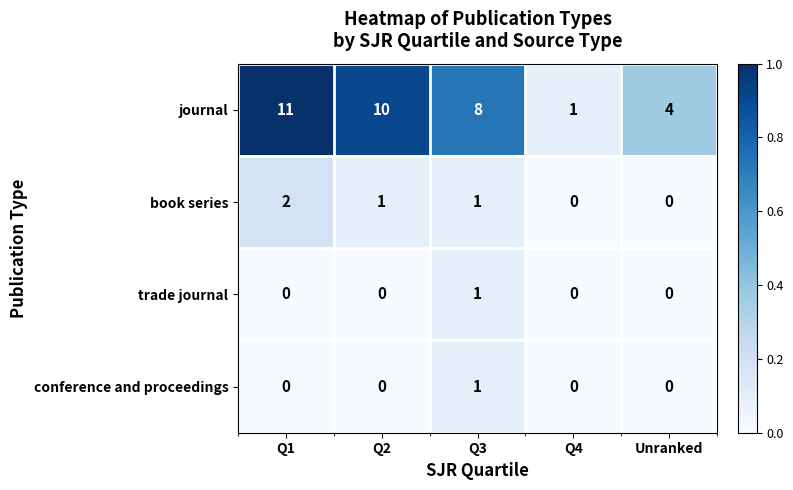

What value does the journal series have at Q1, to the nearest 10?

10